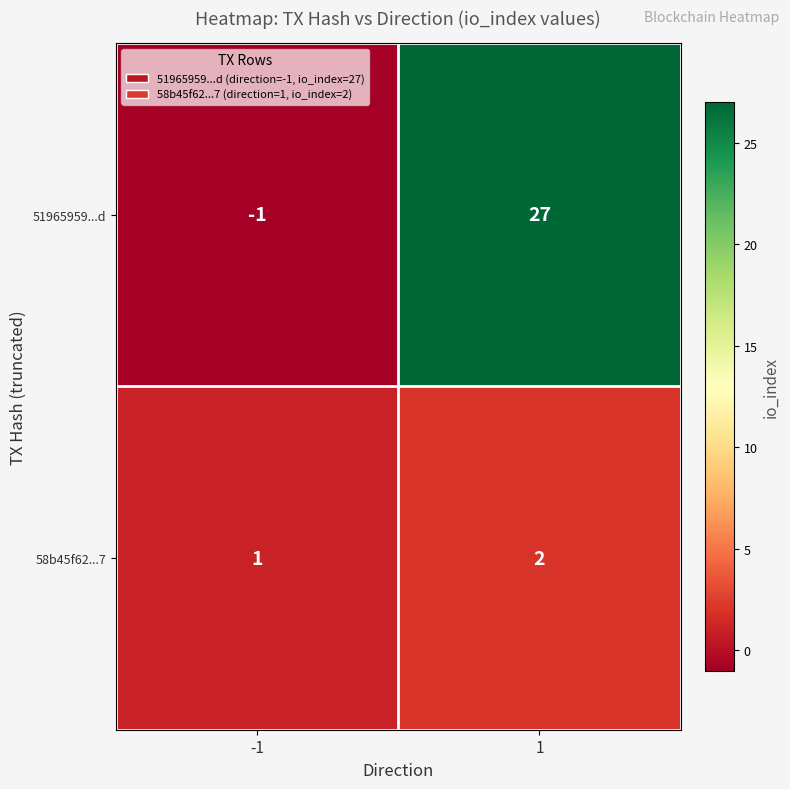

List the series in order of their overall mean, highest first.

51965959...d, 58b45f62...7